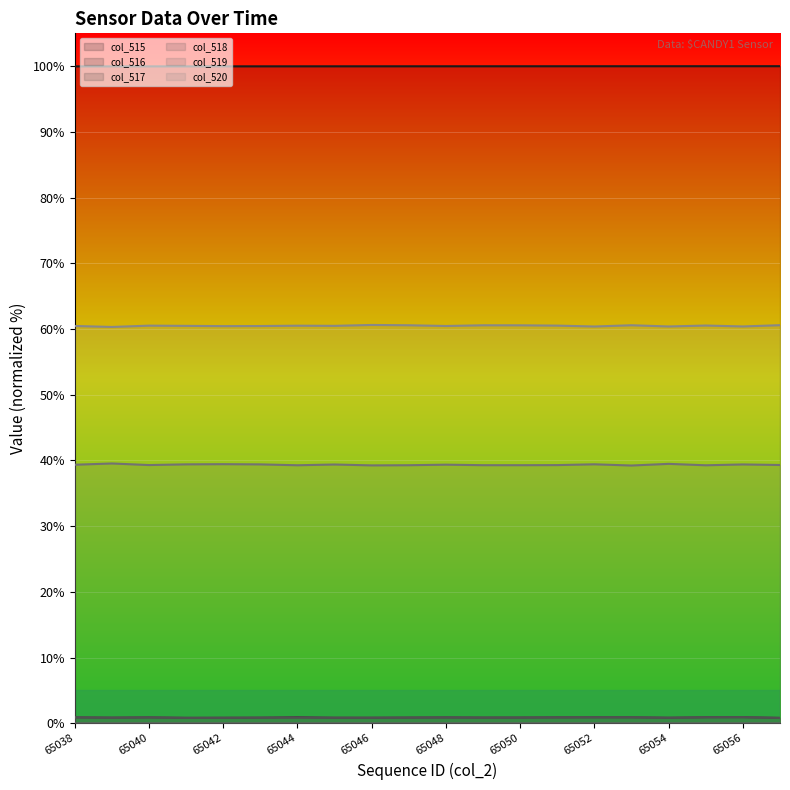

The value of col_520 at 65050 is 60.6. True or false?

True